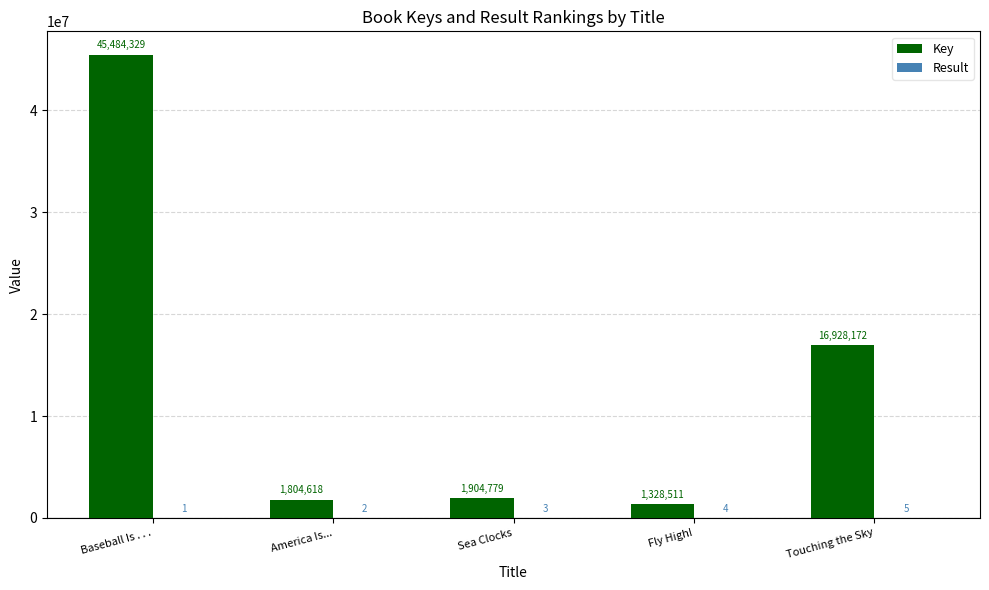

Which category has the highest value across all series?

Baseball Is . . .